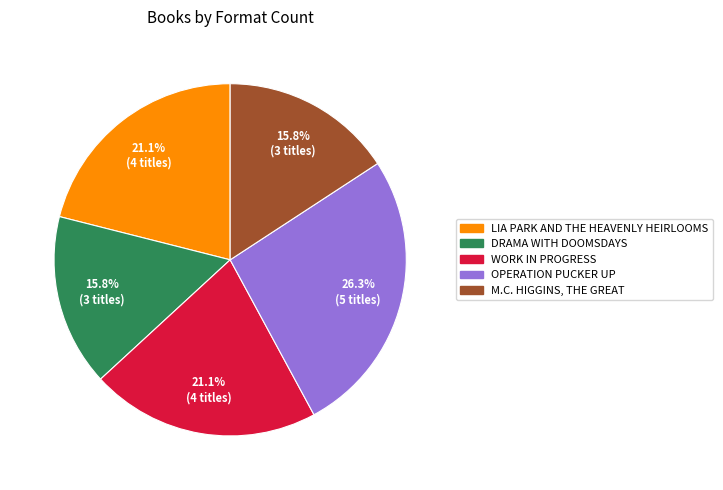

Is there any slice that represents more than half of the pie?

No